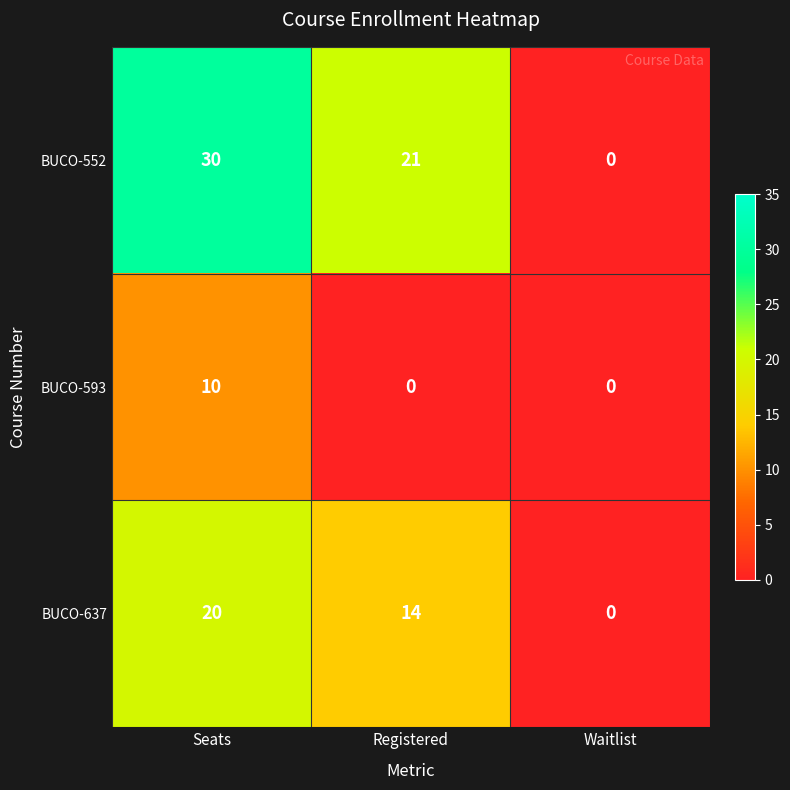

Read the BUCO-593 value at Seats, to the nearest 10.

10